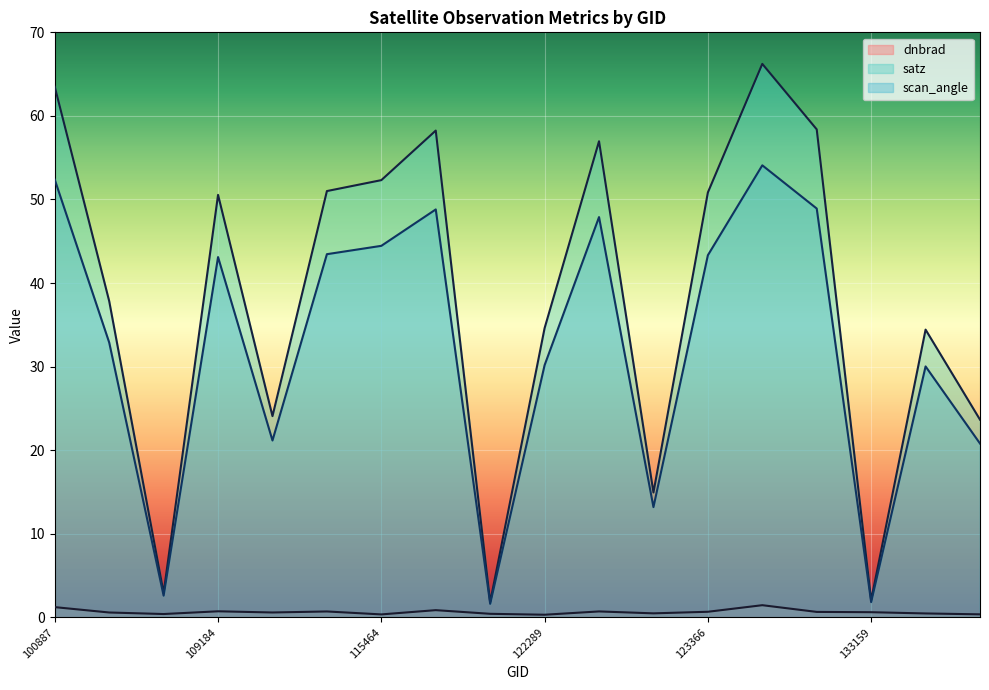

At how many categories does at least one series exceed 24?

13